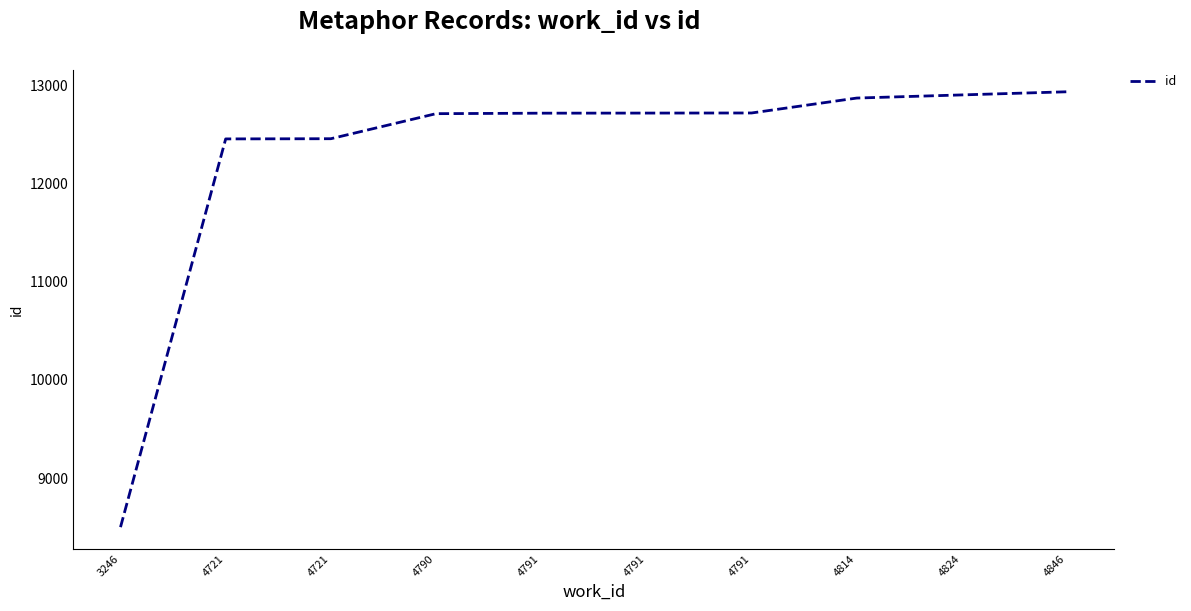

The chart shows a value of 17280 at 4791. True or false?

False